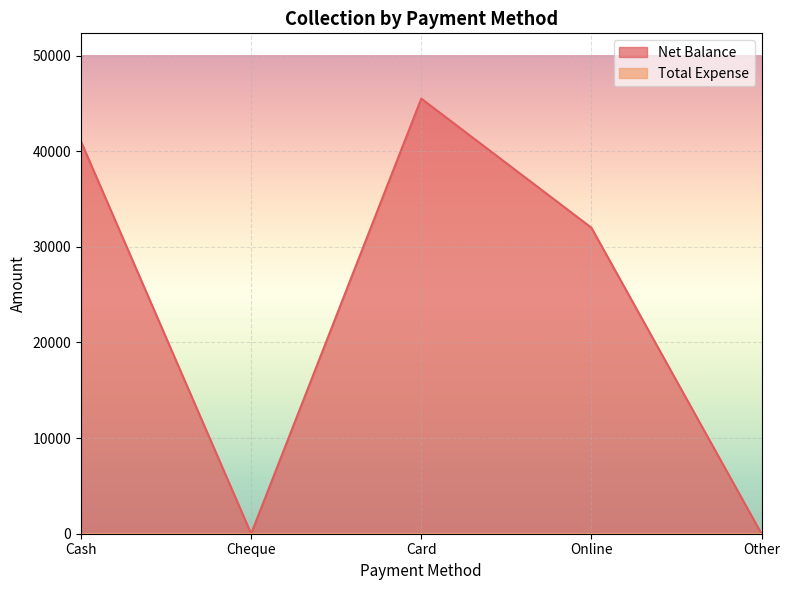

True or false: there are more than 1 points higher than both neighbors.

False